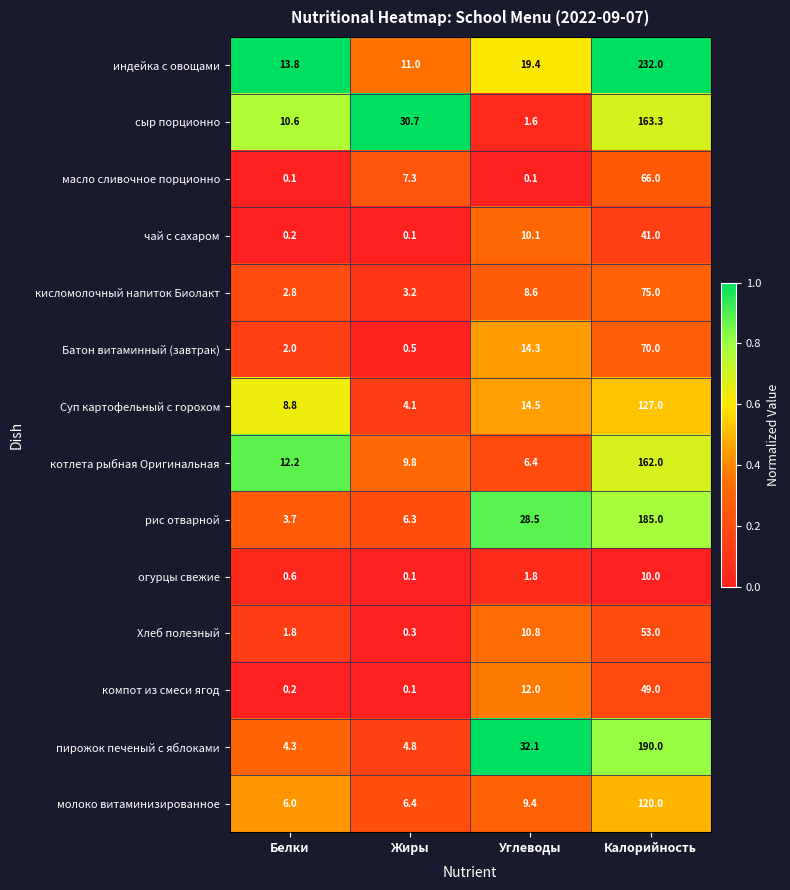

What is the difference between the highest and lowest values at Калорийность?

222.0